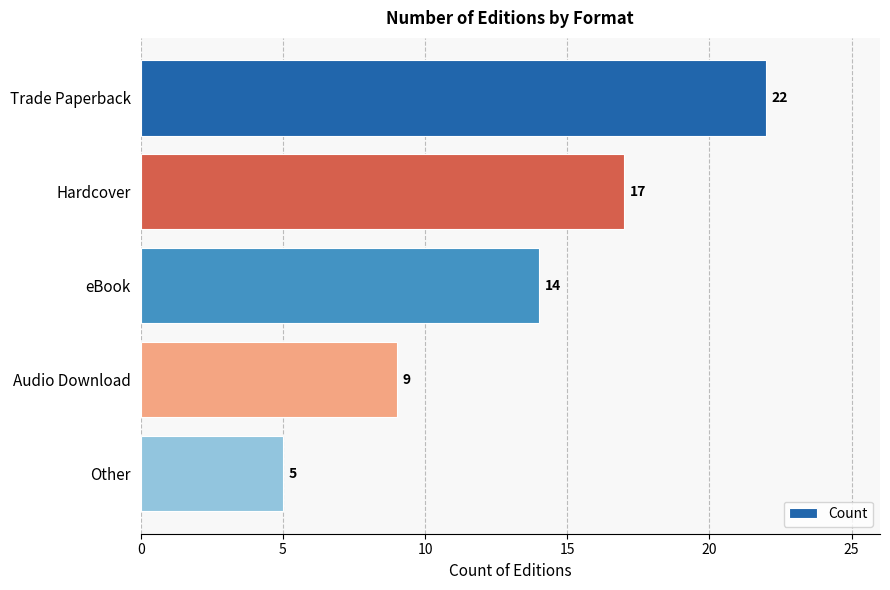

True or false: the data shows 5 at Other.

True